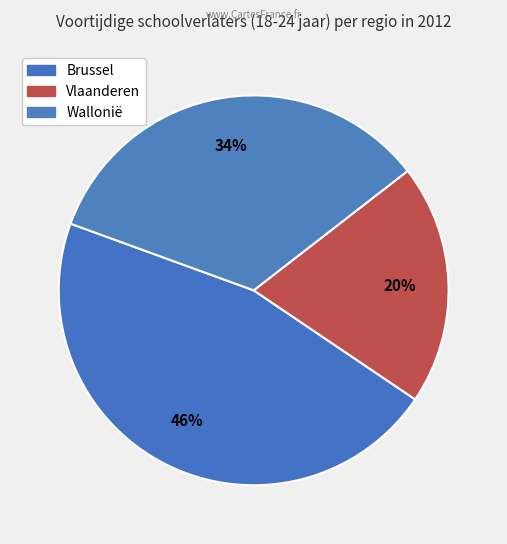

Count the number of slices in the pie.

3